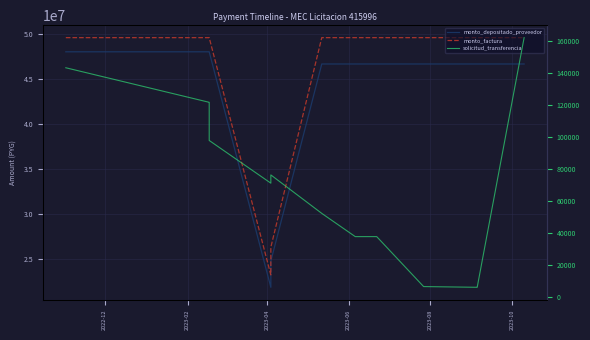

Which series has the largest total across all categories?

monto_factura